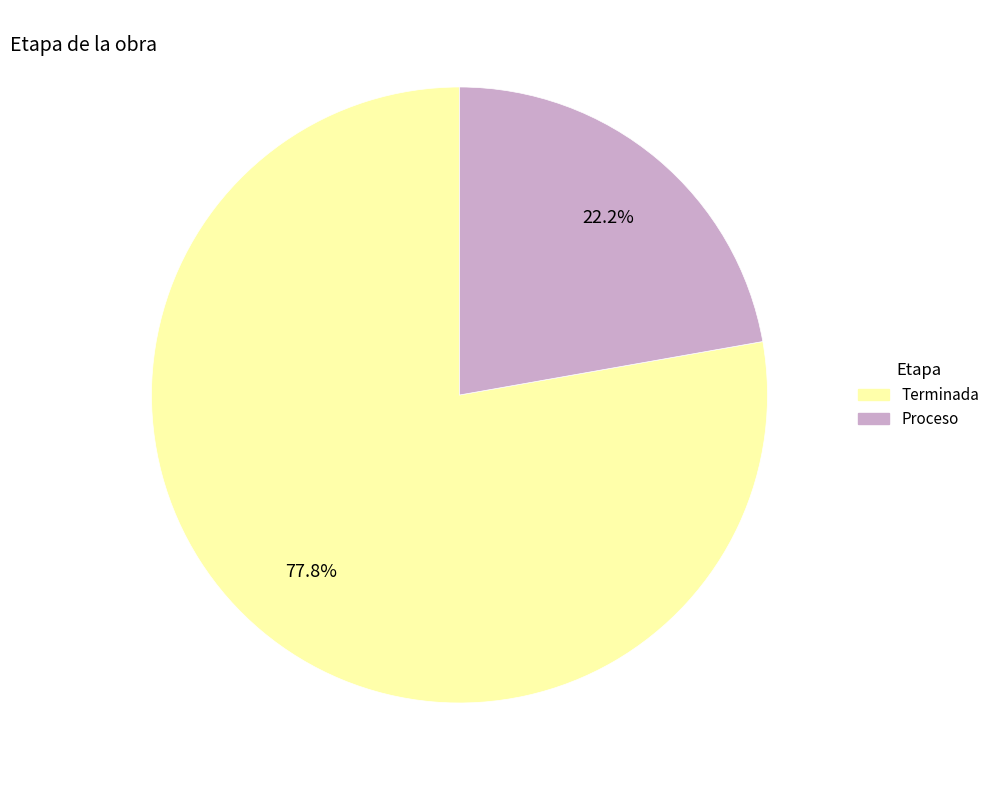

Which slice is the smallest?

Proceso